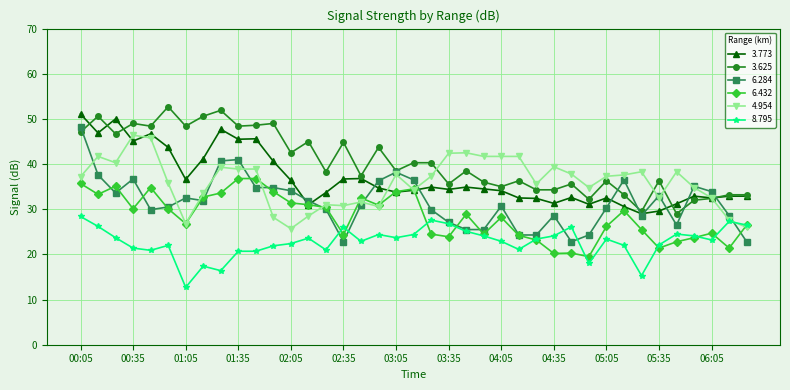

What is the lowest value of the 8.795 series?

12.7